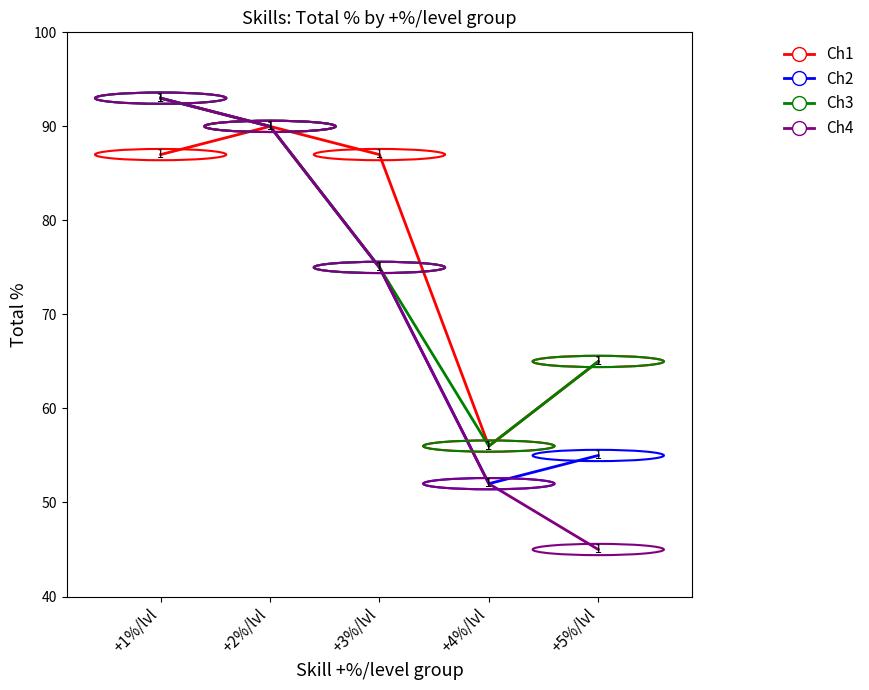

Which category has the highest value across all series?

+1%/lvl